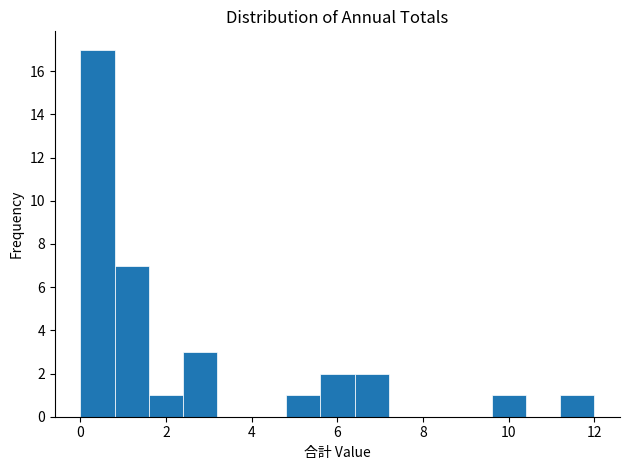

Reading left to right, transcribe this chart: for each bar, give the range it covers on the x-axis and its height. The values are not printed on the chart, so give them approximately, as read against the axis.

0.0 to 0.8: 17
0.8 to 1.6: 7
1.6 to 2.4: 1
2.4 to 3.2: 3
3.2 to 4.0: 0
4.0 to 4.8: 0
4.8 to 5.6: 1
5.6 to 6.4: 2
6.4 to 7.2: 2
7.2 to 8.0: 0
8.0 to 8.8: 0
8.8 to 9.6: 0
9.6 to 10.4: 1
10.4 to 11.2: 0
11.2 to 12.0: 1